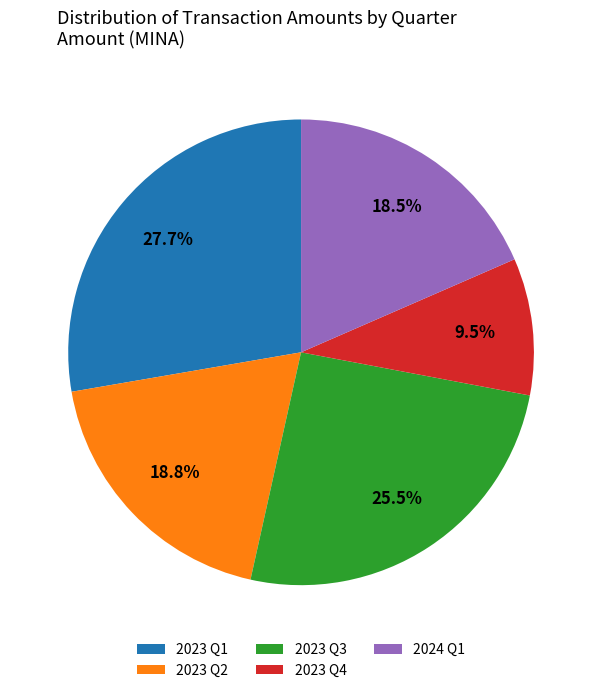

Does 2024 Q1 represent more than half of the total?

No